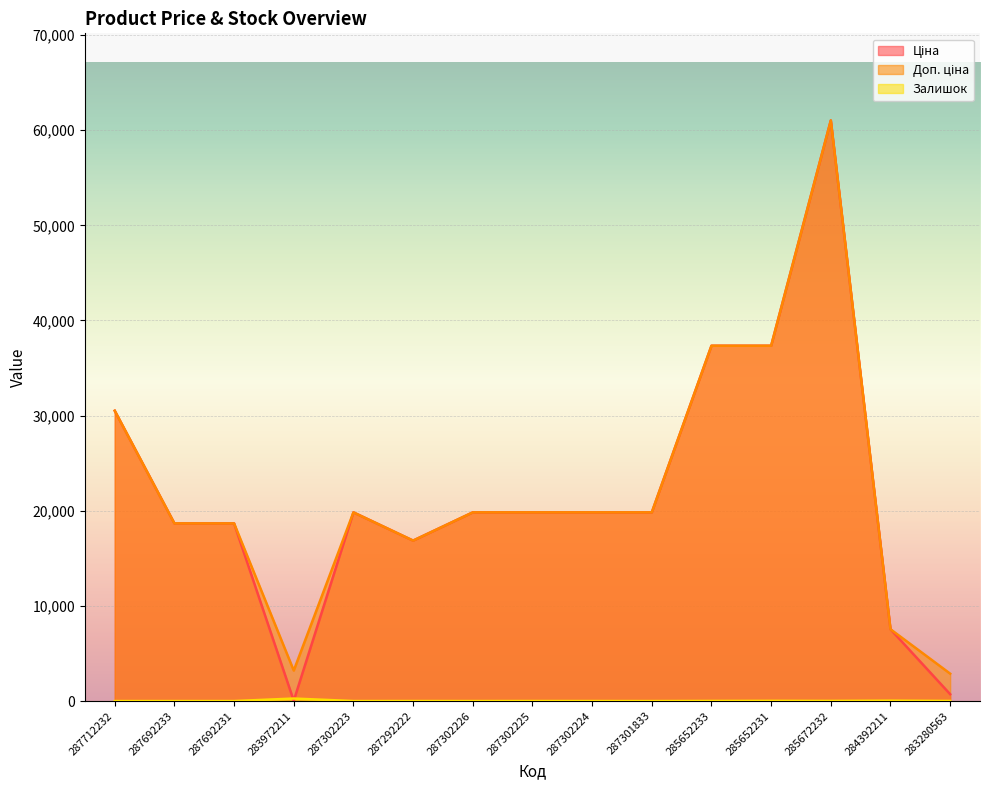

Where is the first local minimum for Доп. ціна?

283972211